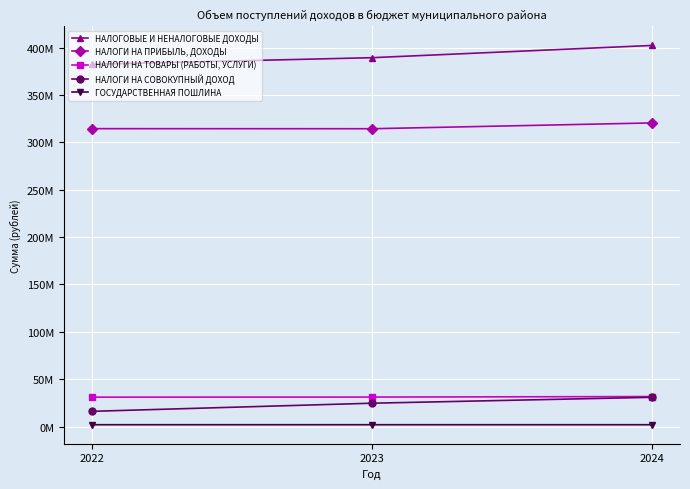

What is the sum of all ГОСУДАРСТВЕННАЯ ПОШЛИНА values?

6183000.0